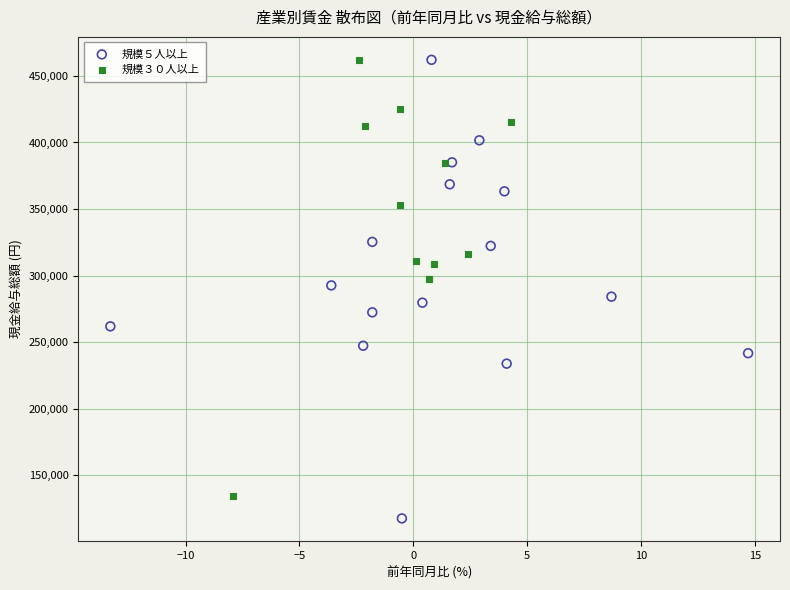

Which series has the widest spread of Y values?

規模５人以上